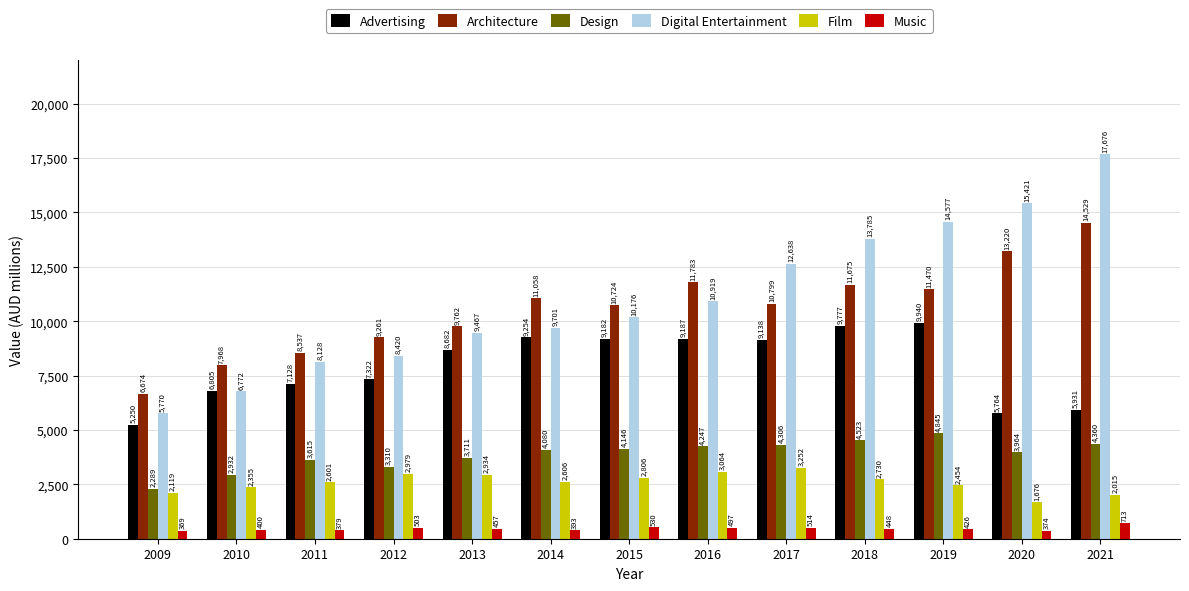

What is the smallest value displayed?

369